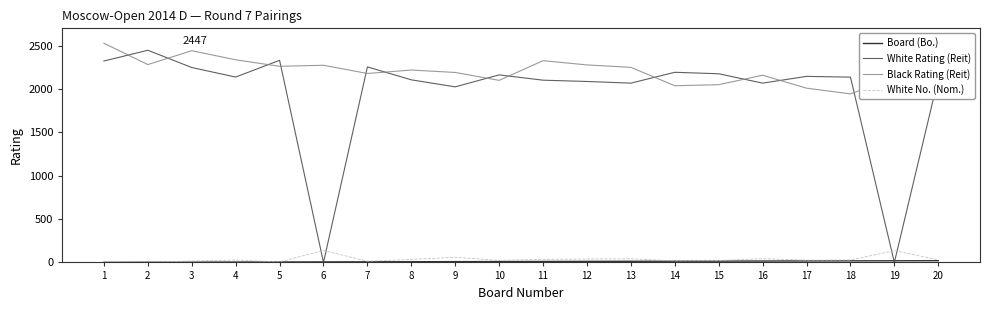

Which series changed the most between 8 and 20?

Black Rating (Reit)